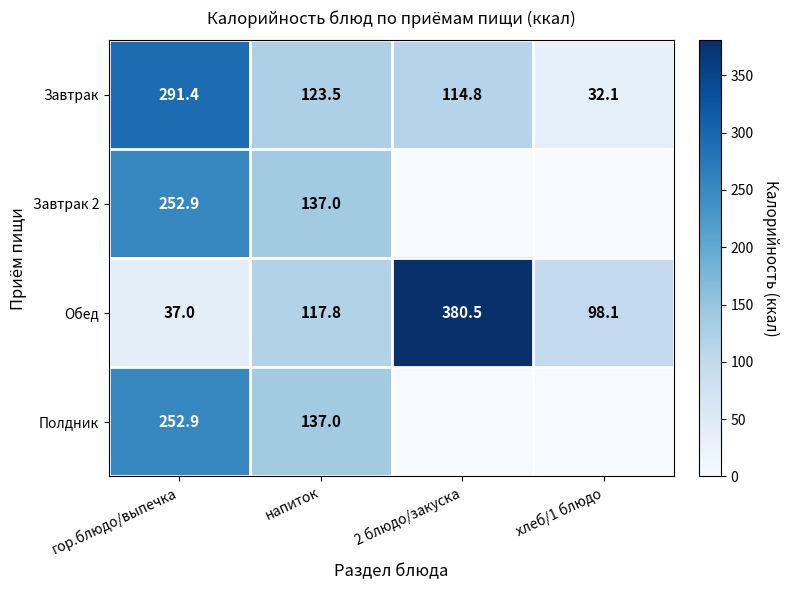

Is it true that Завтрак 2 equals 252.9 at гор.блюдо/выпечка?

True